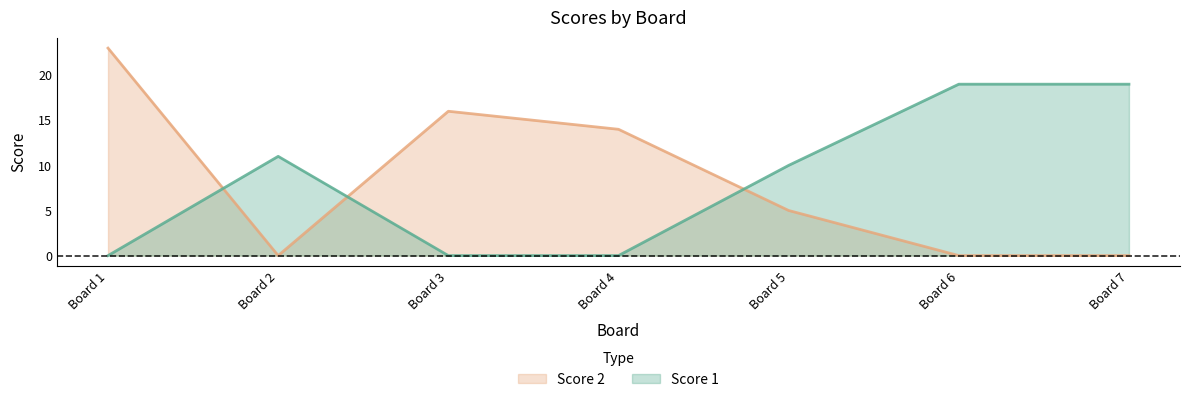

What is the value of the Score 1 point at the 7th from the left?

19